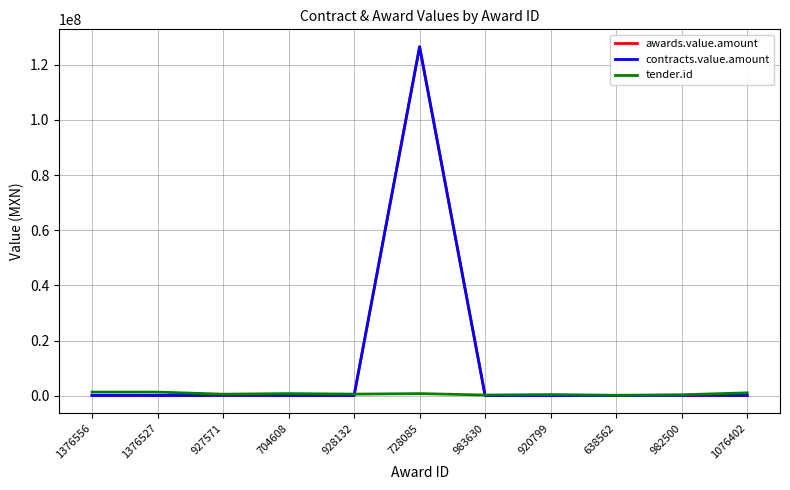

What is the label of the 3rd point from the left?

927571